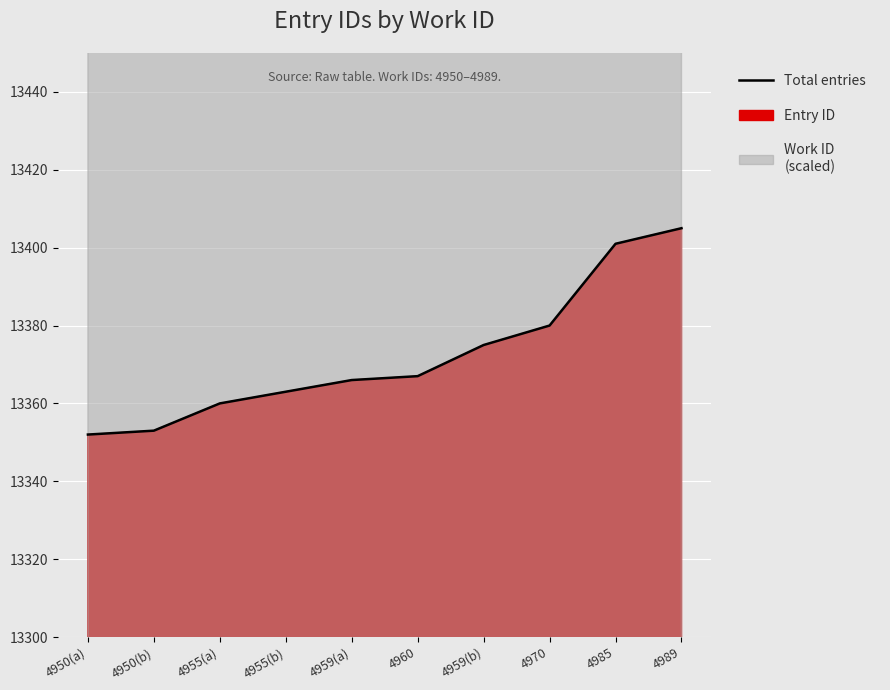

What is the label of the 10th point from the right?

4950(a)